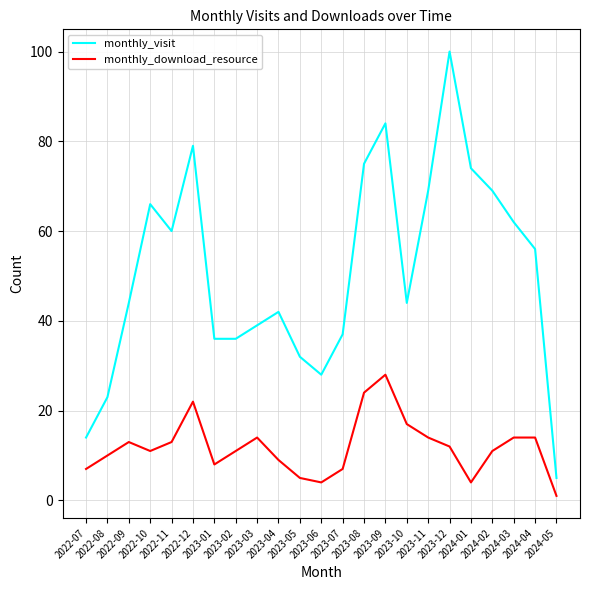

Which series has the largest total across all categories?

monthly_visit